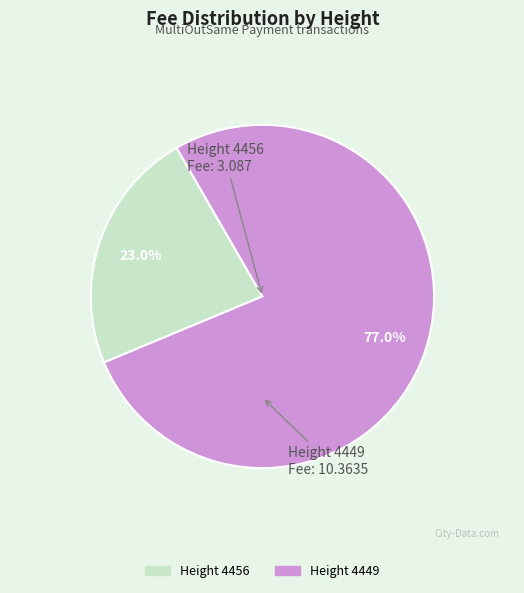

Is there a majority slice in this chart?

Yes